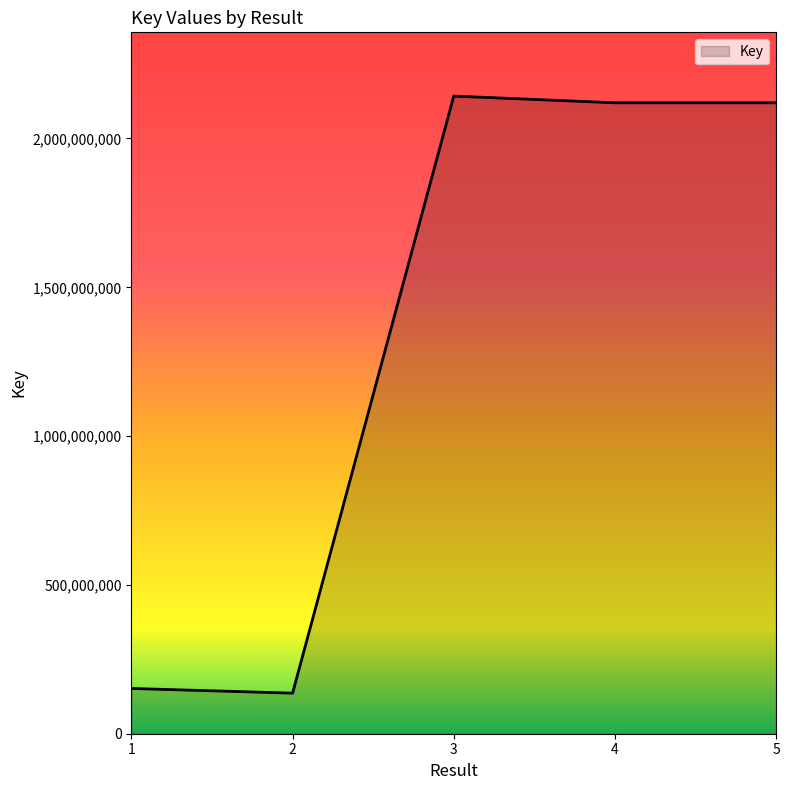

What is the ratio of the value at 1 to the value at 3?

0.1